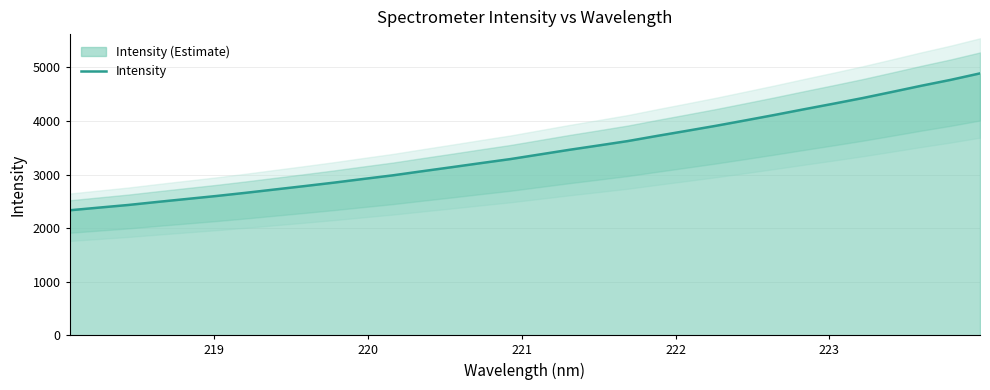

How many lines are shown in the chart?

1